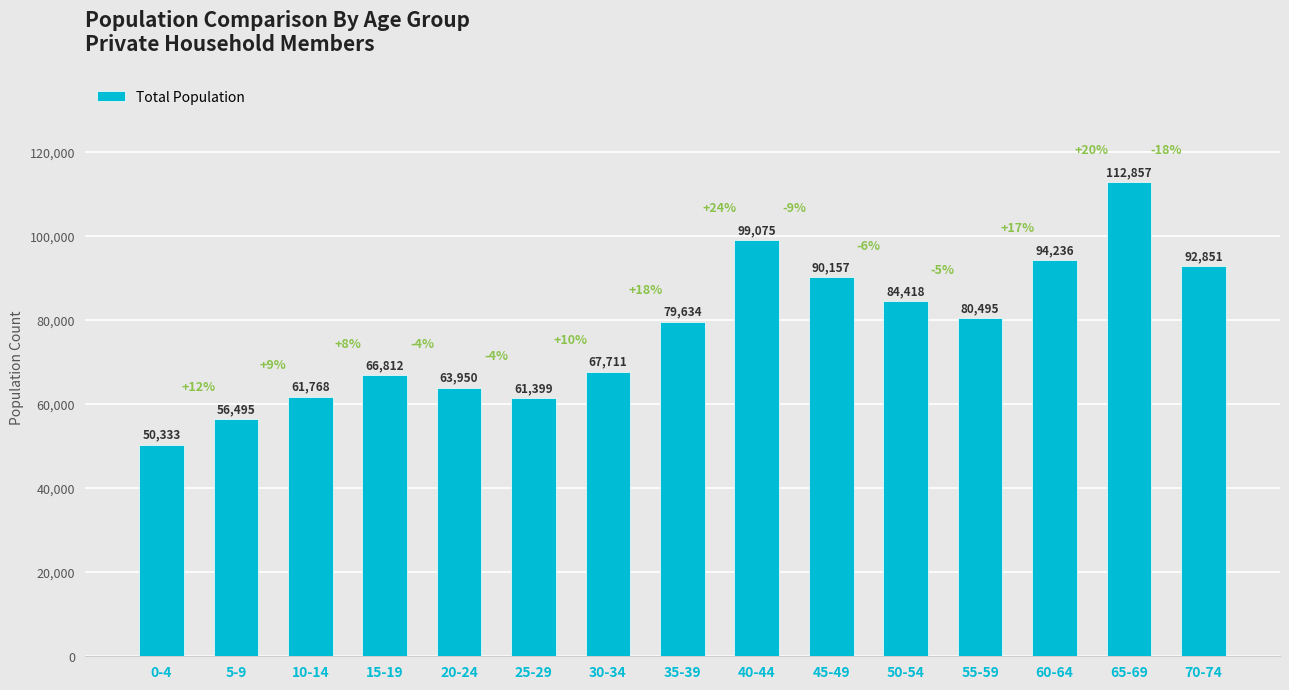

What is the difference between the values at 20-24 and 0-4?

13617